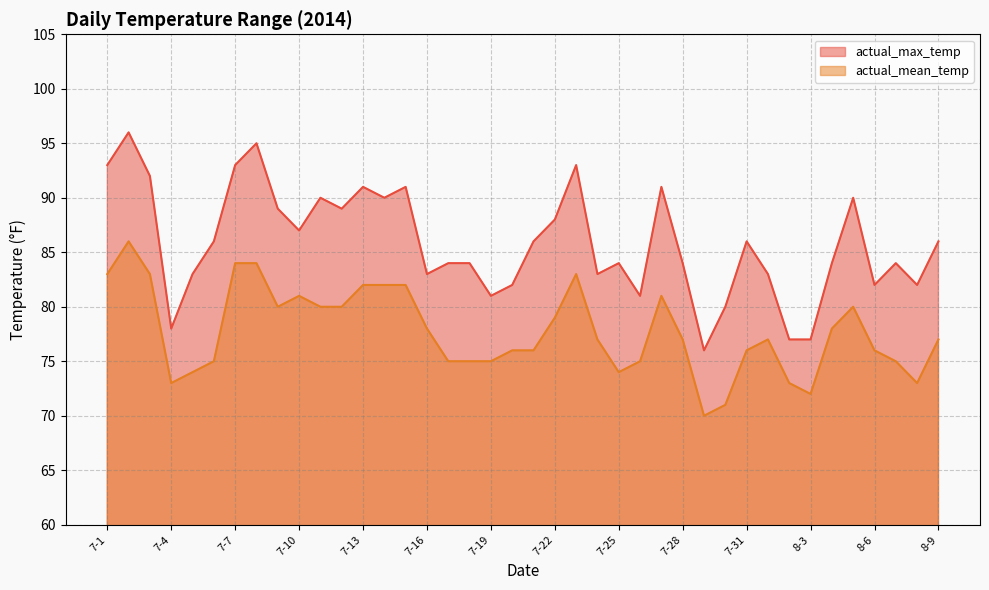

What value does the actual_mean_temp series have at 7-1, to the nearest 10?

80